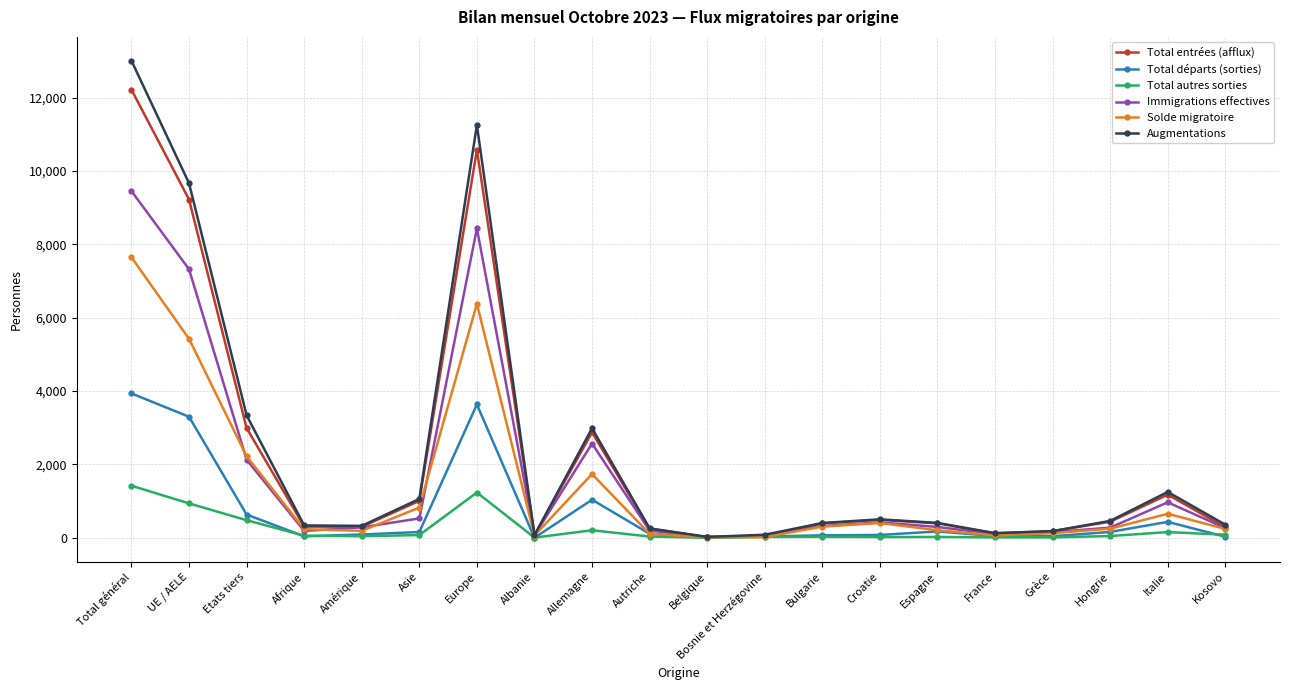

True or false: Immigrations effectives has a value of 7321 at UE / AELE.

True